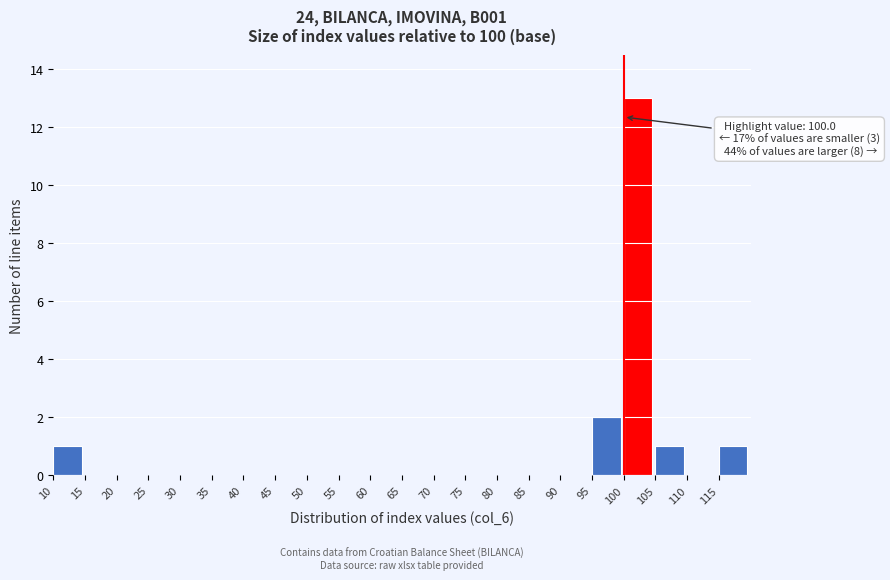

Over which range of the x-axis is the bar tallest?

100 to 105